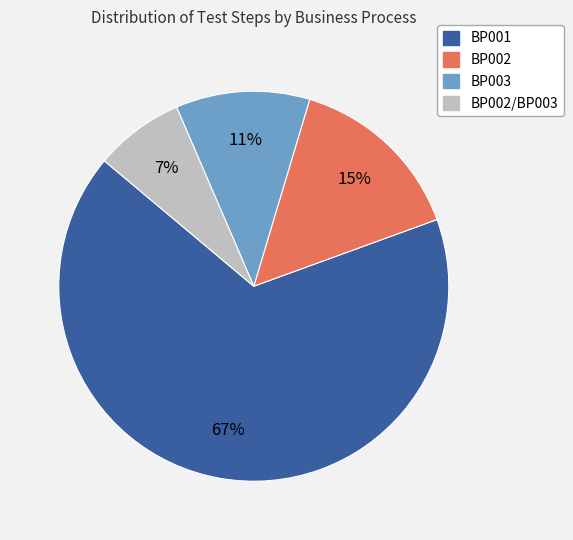

The BP002 slice represents 9% of the pie. True or false?

False